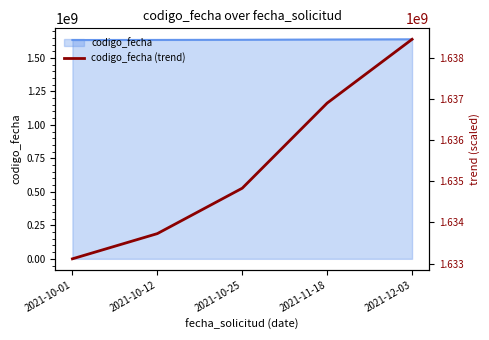

At which label does the data first exceed 1634830976?

2021-10-25